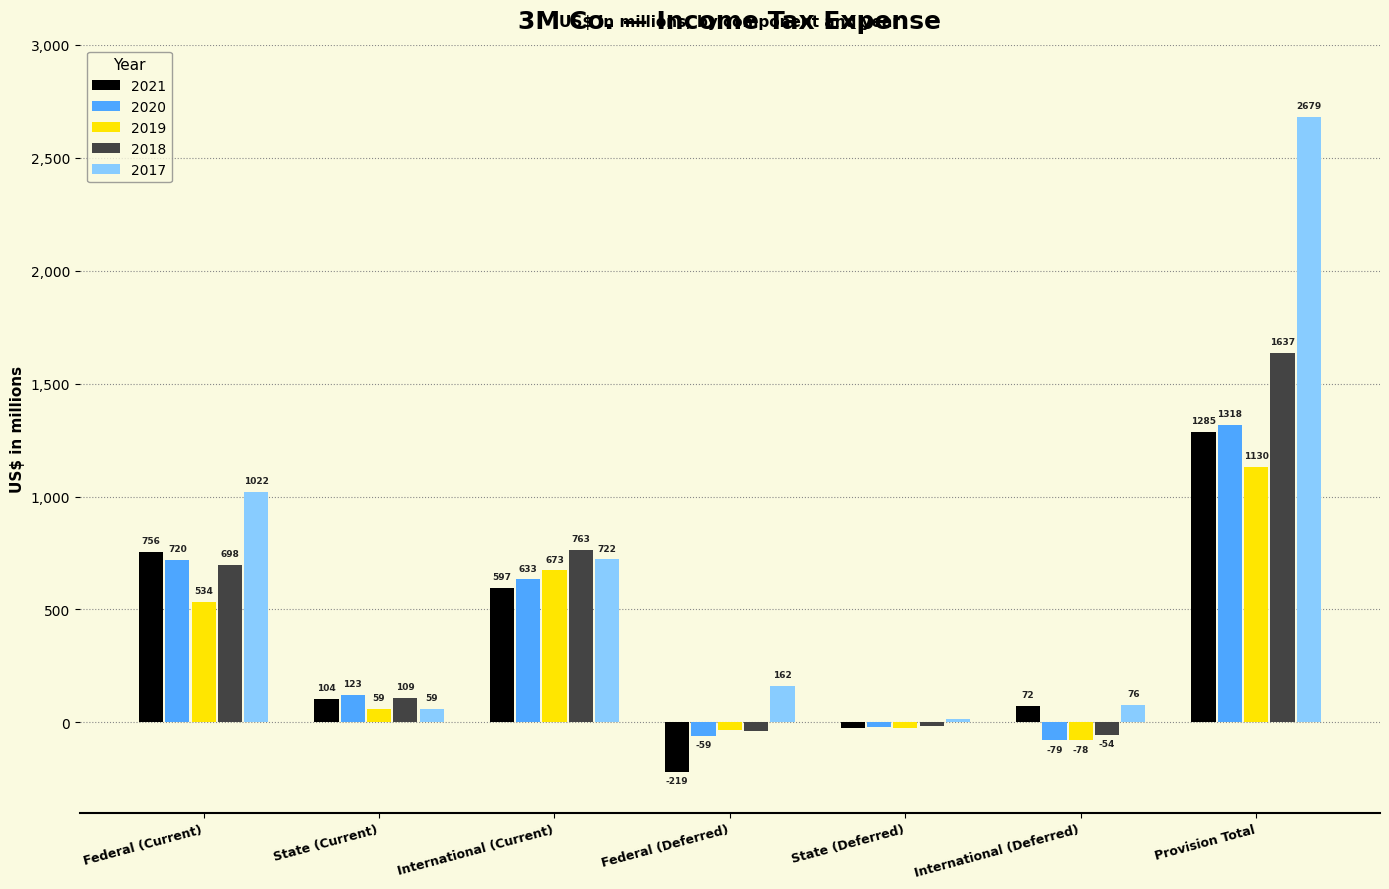

Read the 2020 value at Provision Total, to the nearest 50.

1300